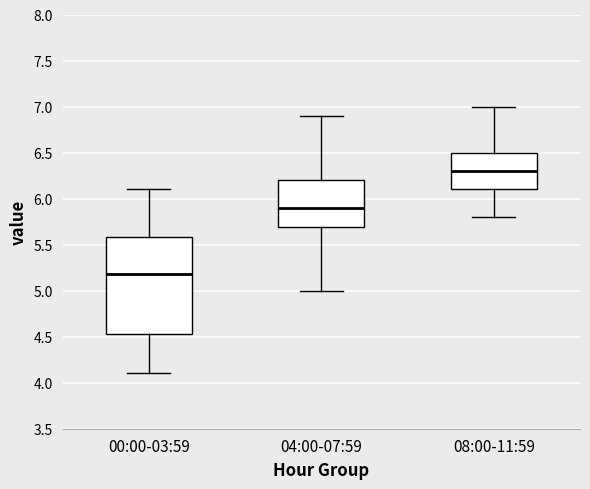

Which box has the highest median line?

08:00-11:59